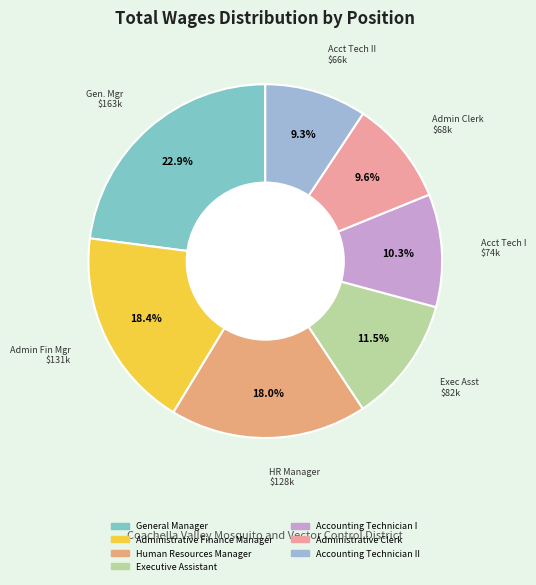

How many segments does this pie chart have?

7